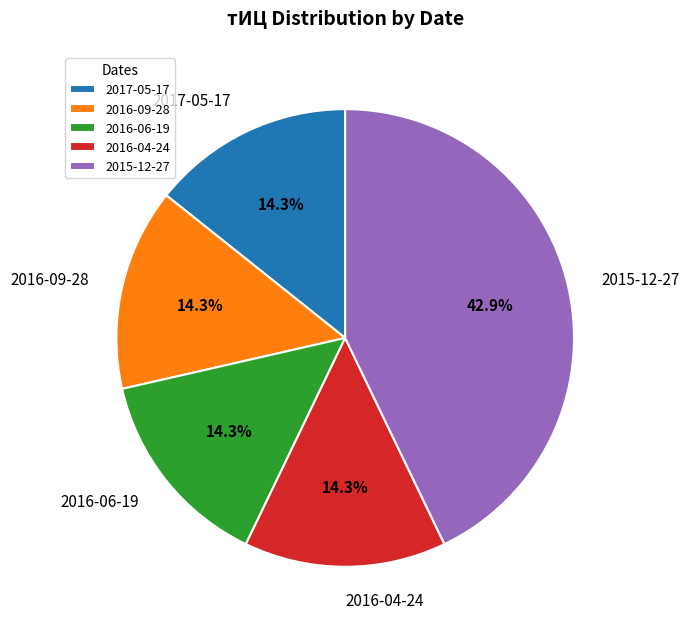

Approximately how many times larger is the value at 2016-04-24 compared to 2015-12-27?

0.3